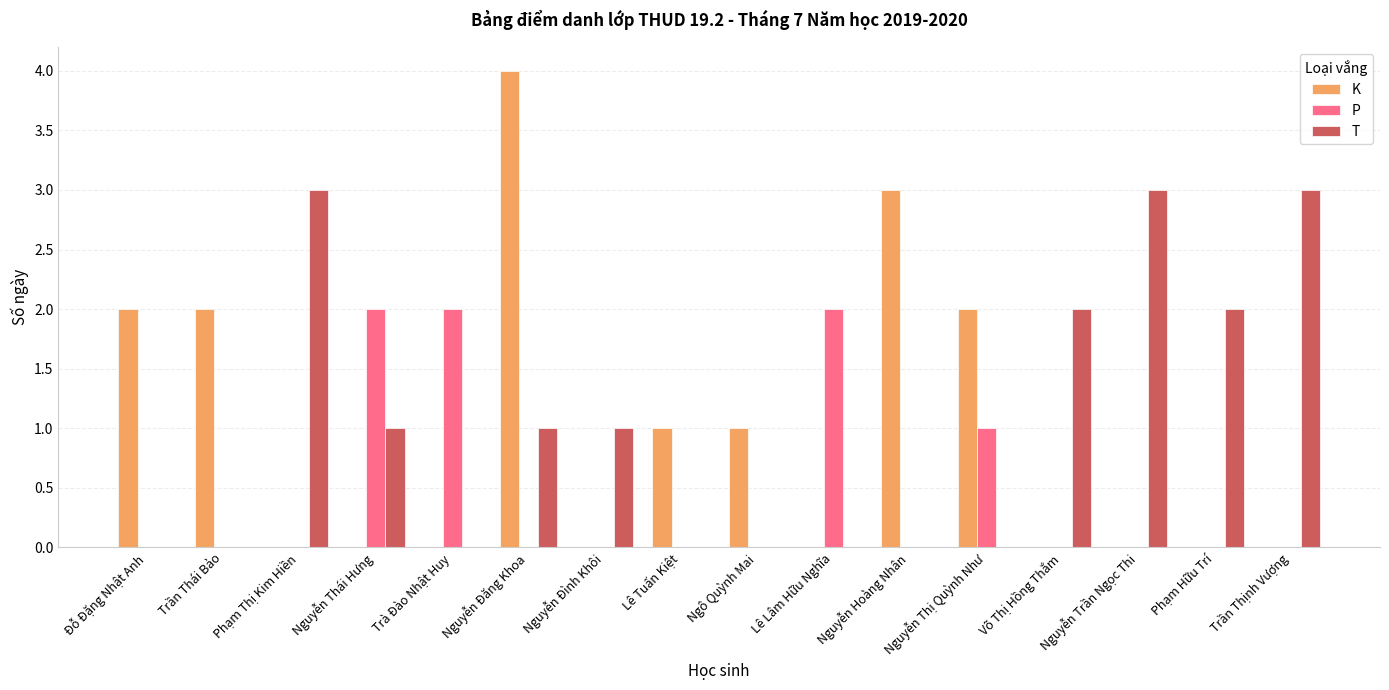

Reading right to left, what are all the values shown in this chart?

K: 0	0	0	0	2	3	0	1	1	0	4	0	0	0	2	2
P: 0	0	0	0	1	0	2	0	0	0	0	2	2	0	0	0
T: 3	2	3	2	0	0	0	0	0	1	1	0	1	3	0	0